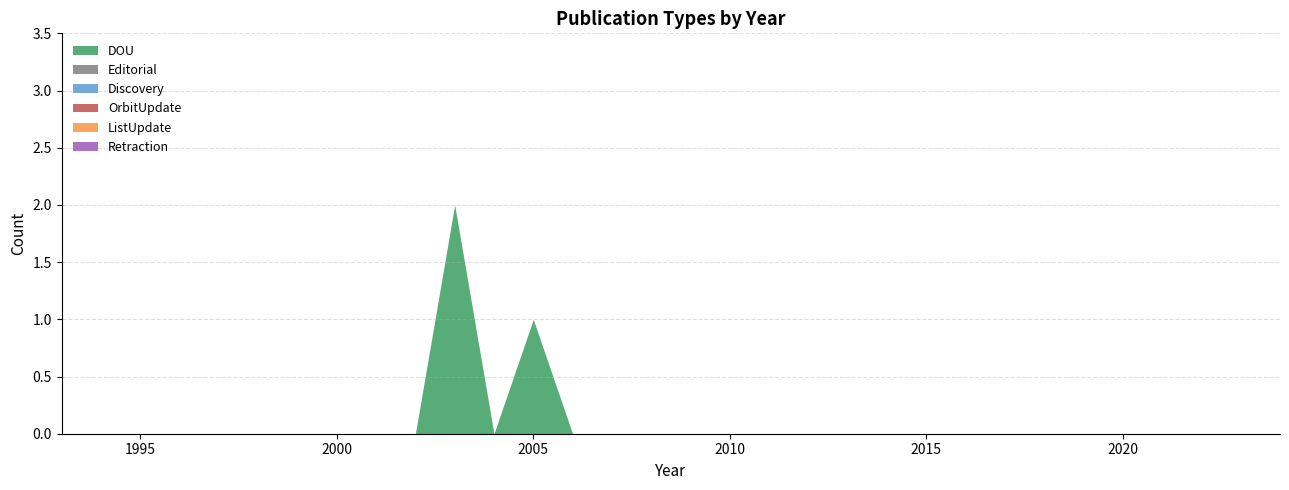

Which category has the lowest value across all series?

2024